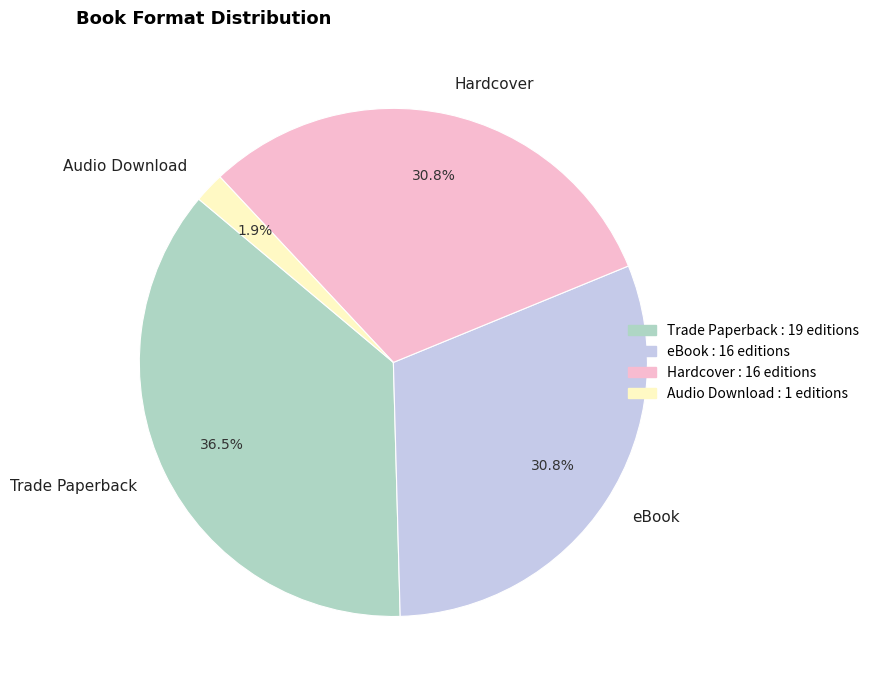

Which category has the smallest portion of the pie?

Audio Download